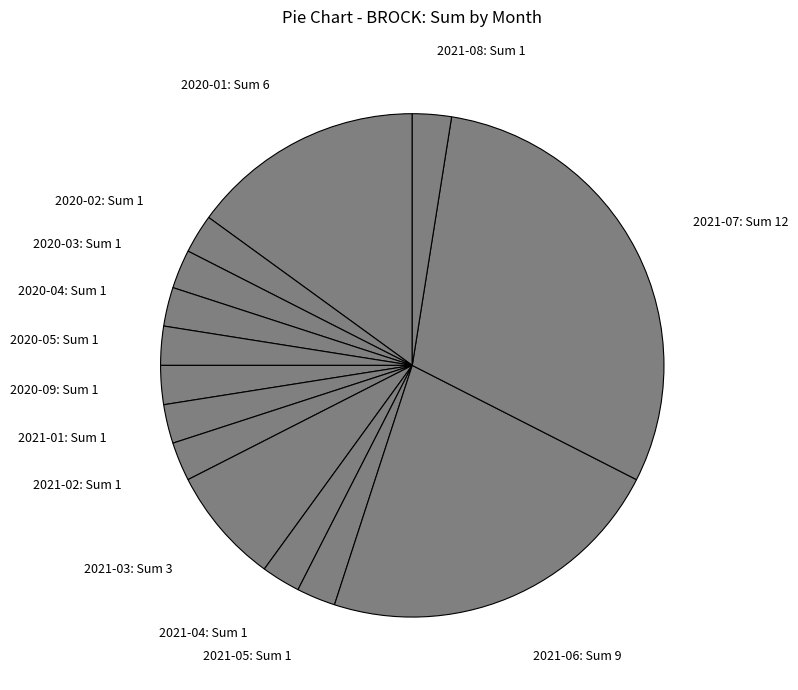

Do 2020-03: Sum 1 and 2021-07: Sum 12 together represent more than half of the pie?

No